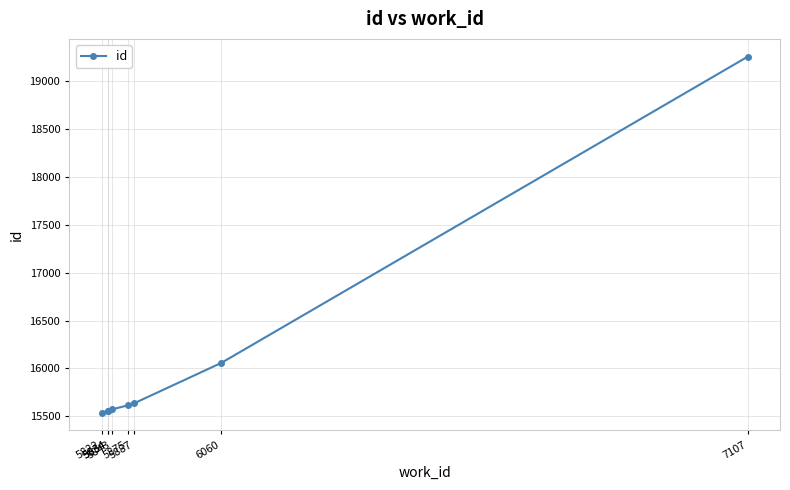

Rank the categories by value from highest to lowest.

7107, 6060, 5887, 5875, 5843, 5834, 5834, 5822